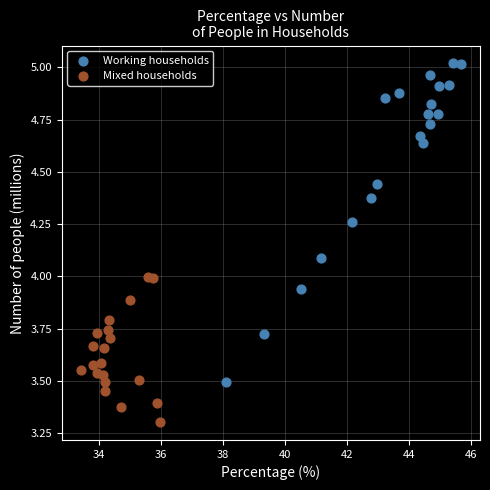

Which series has the largest Y range (max minus min)?

Working households